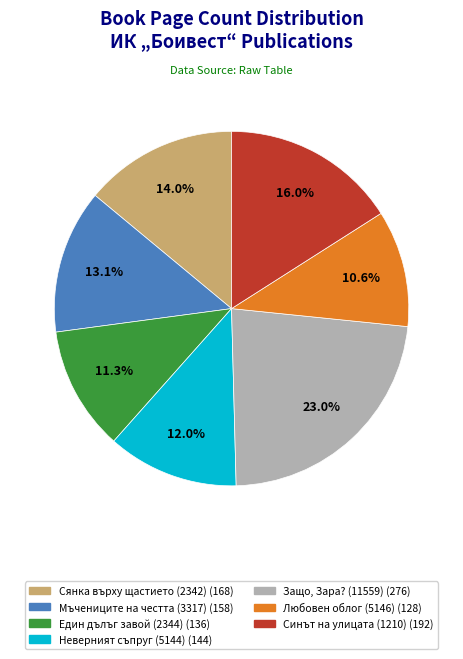

How many segments does this pie chart have?

7